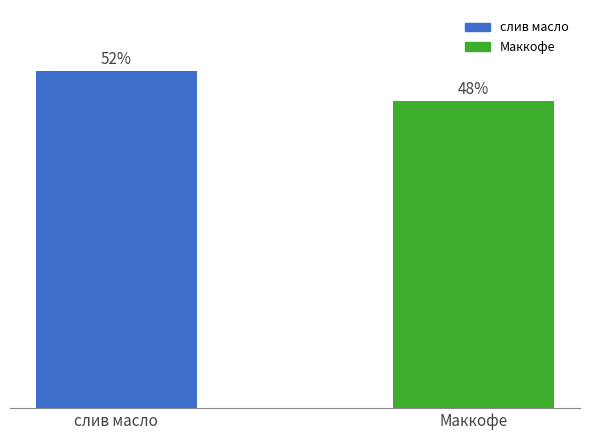

Which category has the highest value across all series?

слив масло